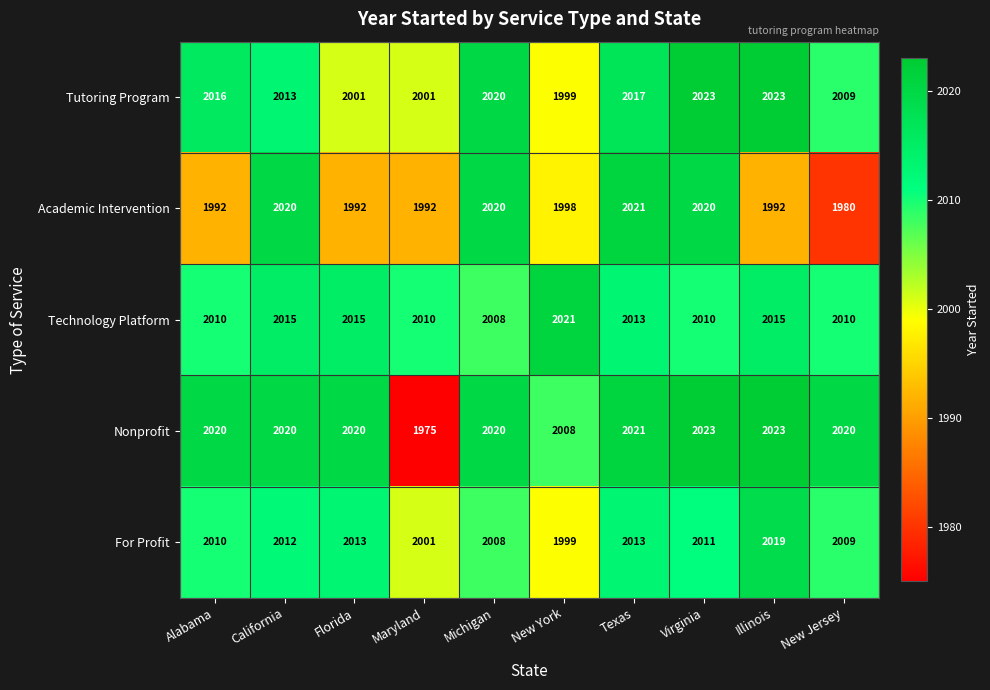

At which category is the sum across all series the highest?

Virginia